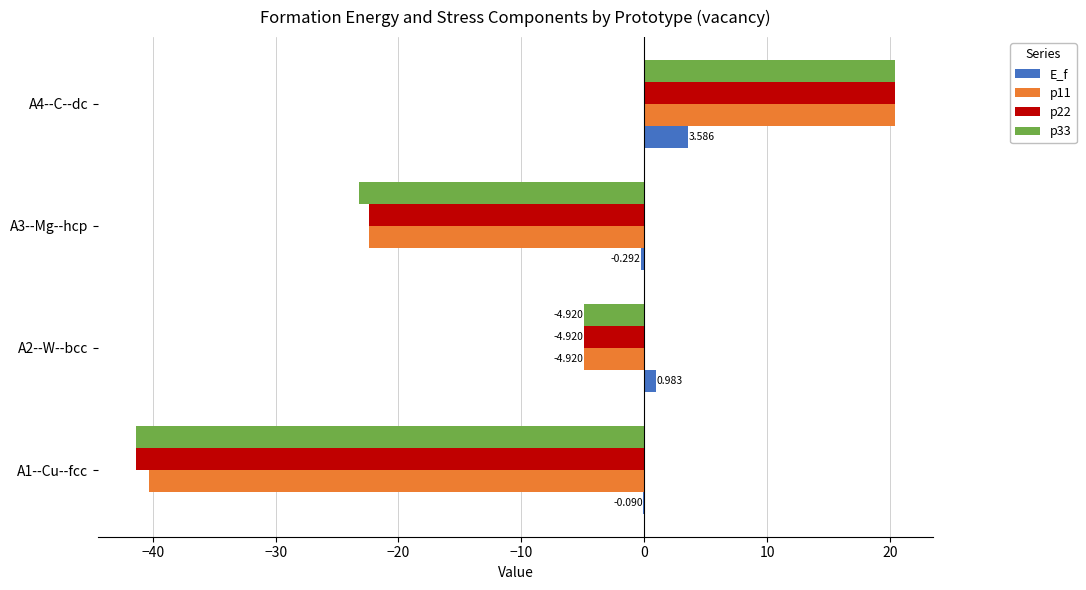

Which series has the largest total across all categories?

E_f